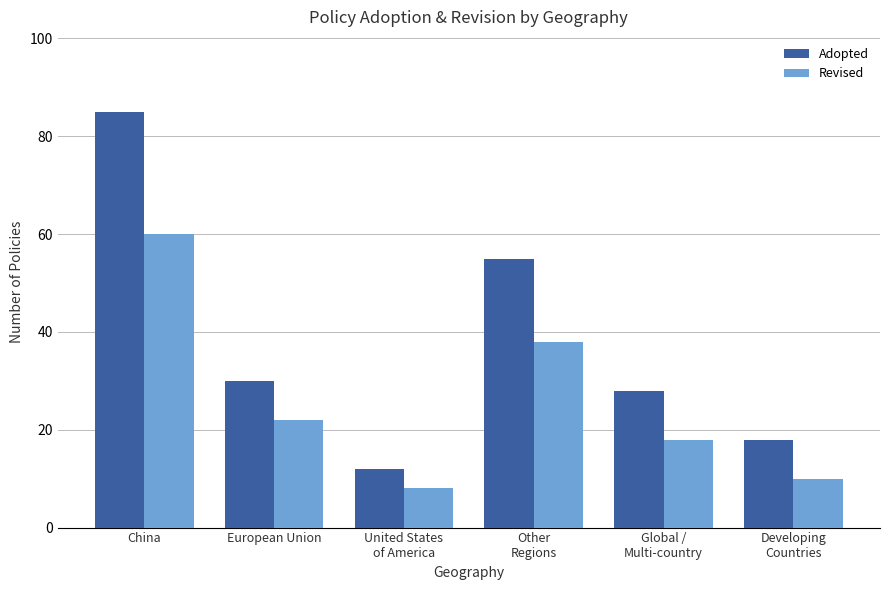

Rank the series by their maximum value, from lowest to highest.

Revised, Adopted